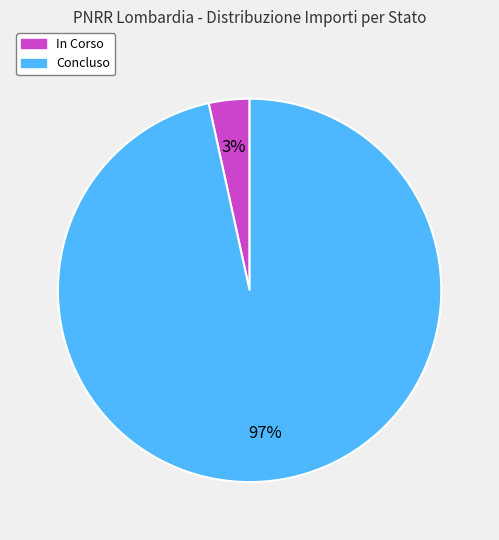

To the nearest percent, what percentage of the pie is Concluso?

97%